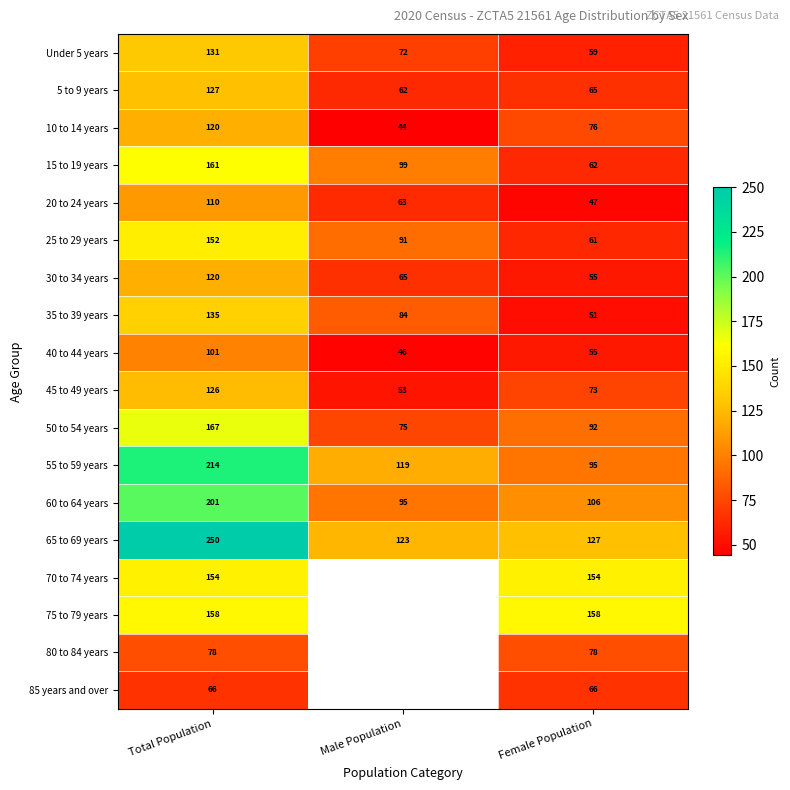

Rank the categories by 50 to 54 years value from highest to lowest.

Total Population, Female Population, Male Population